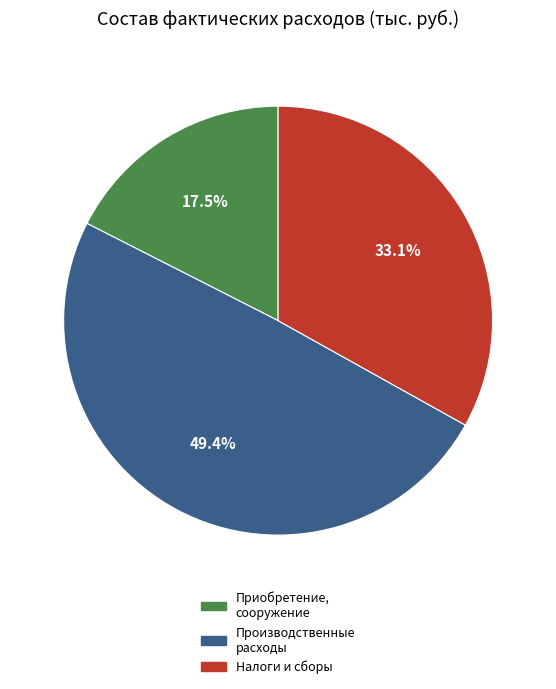

Does any single category account for the majority?

No